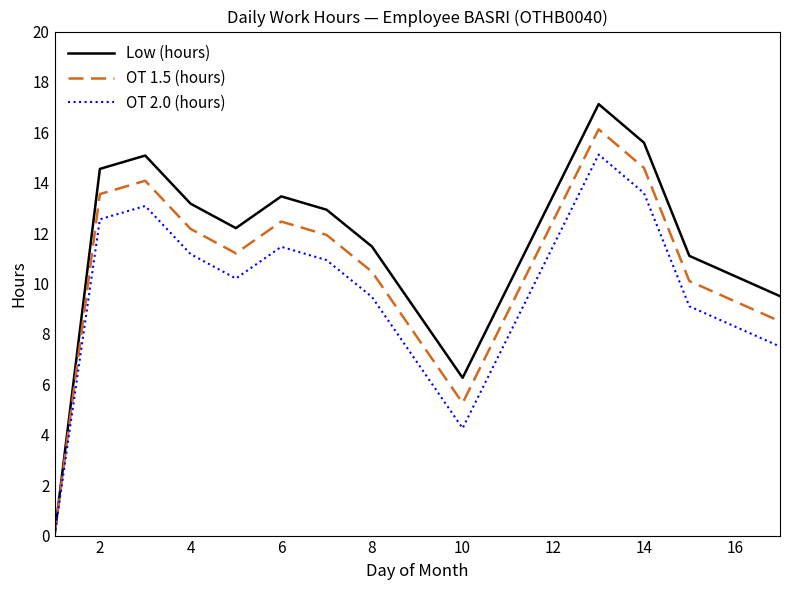

What are all the series names shown in the legend?

Low (hours), OT 1.5 (hours), OT 2.0 (hours)